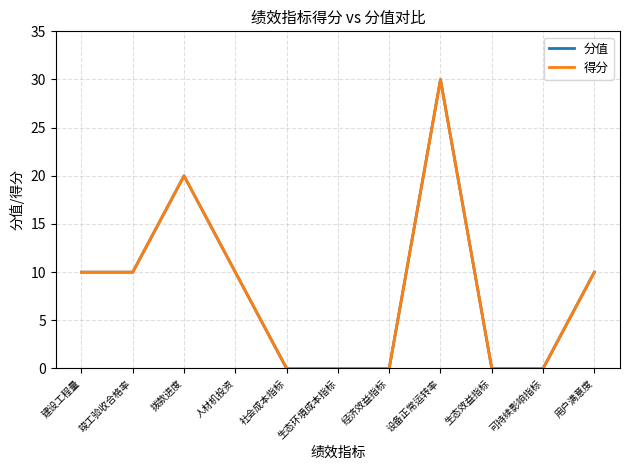

In 得分, how many points are higher than both neighbors (excluding endpoints)?

2